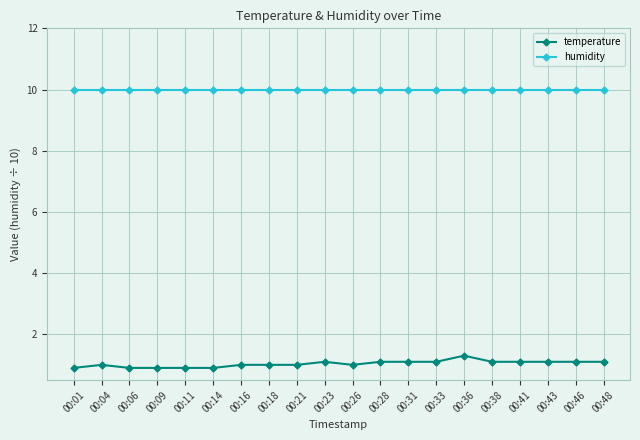

Rank the series by their maximum value, from lowest to highest.

temperature, humidity